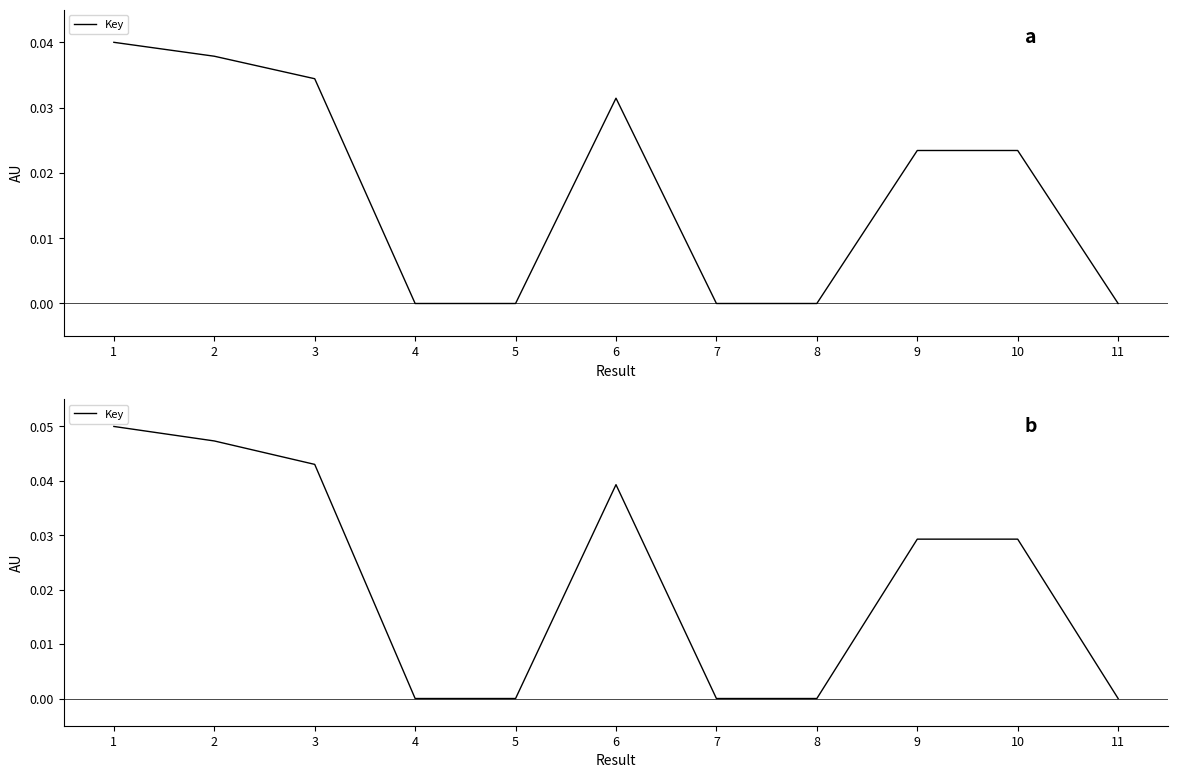

True or false: the data shows 0.0 at 4.

True